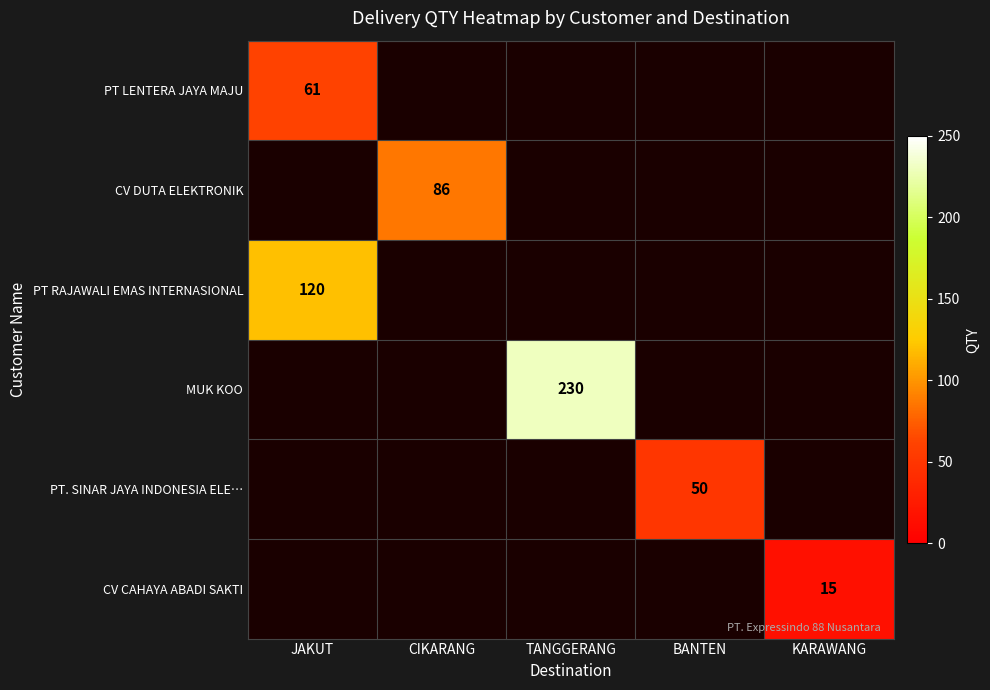

Is the value of CV DUTA ELEKTRONIK at CIKARANG greater than the value of CV CAHAYA ABADI SAKTI at KARAWANG?

Yes